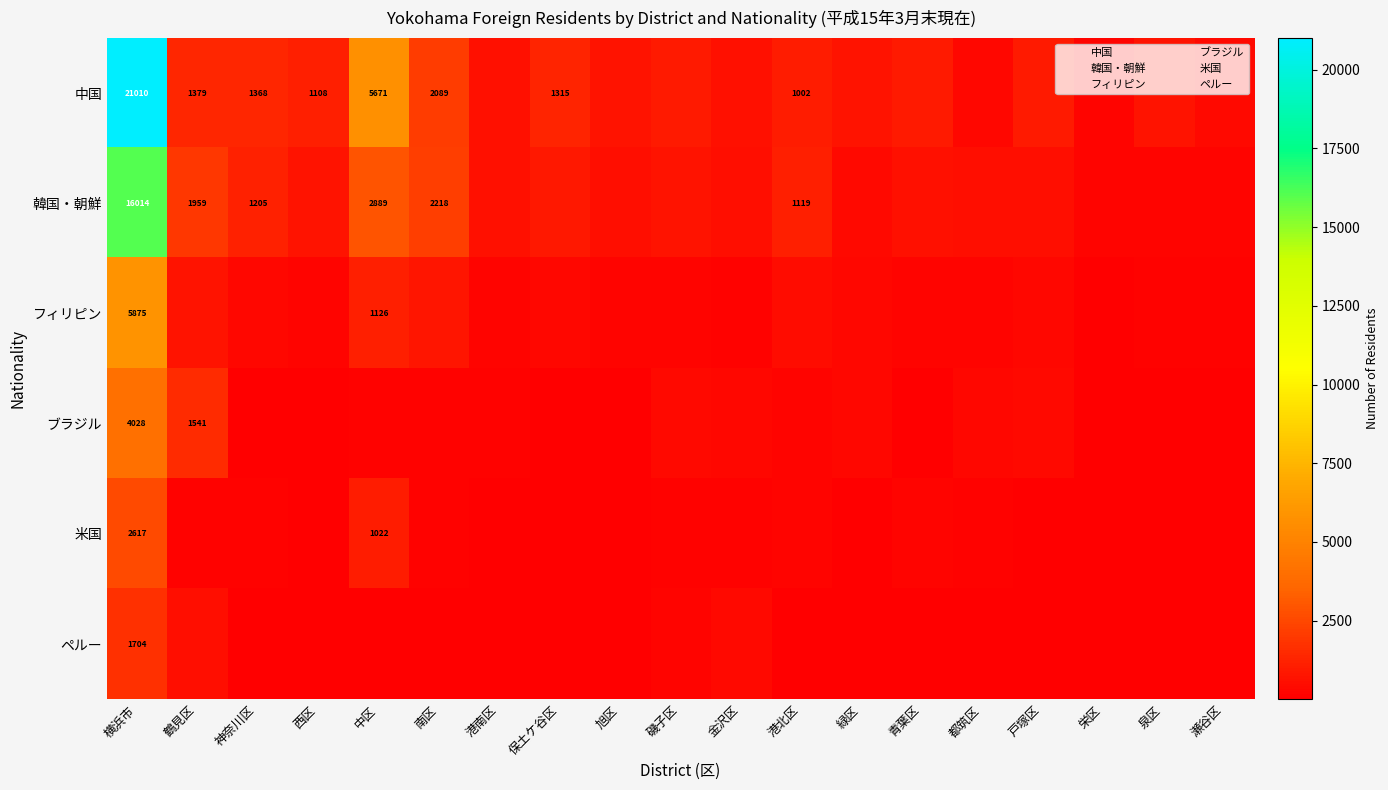

At which category is the sum across all series the highest?

横浜市